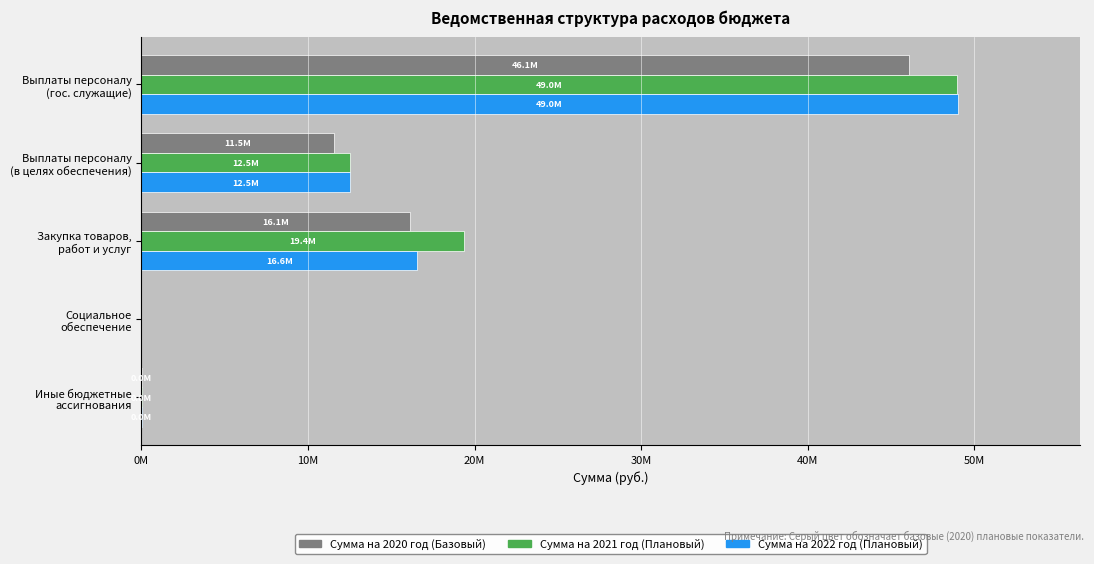

What is the greatest value displayed?

48992299.1